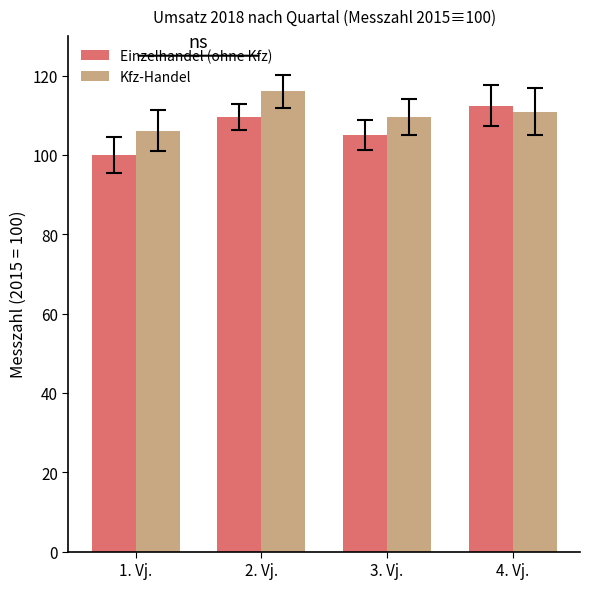

What are all the series names shown in the legend?

Einzelhandel (ohne Kfz), Kfz-Handel